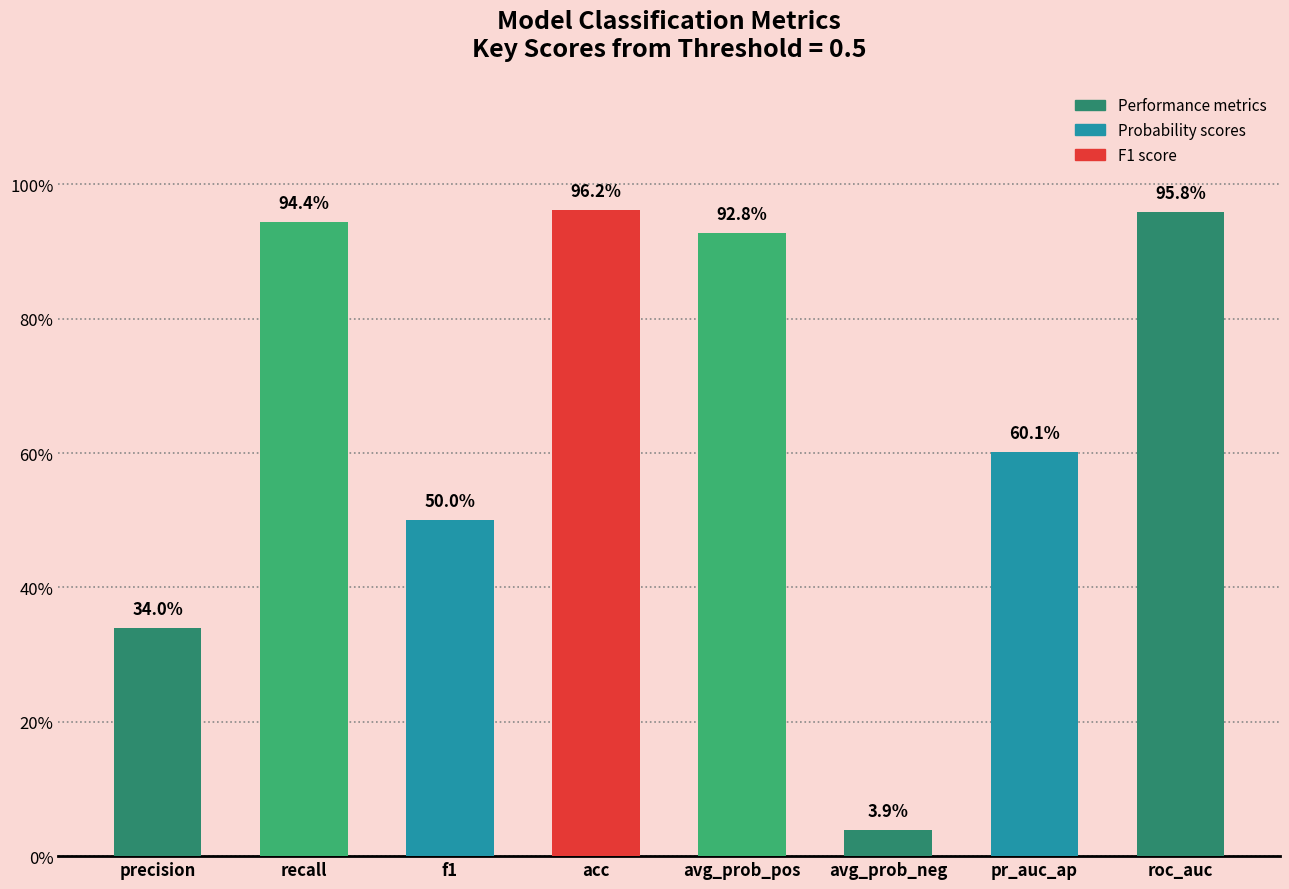

Which has a higher value, acc or avg_prob_pos?

acc